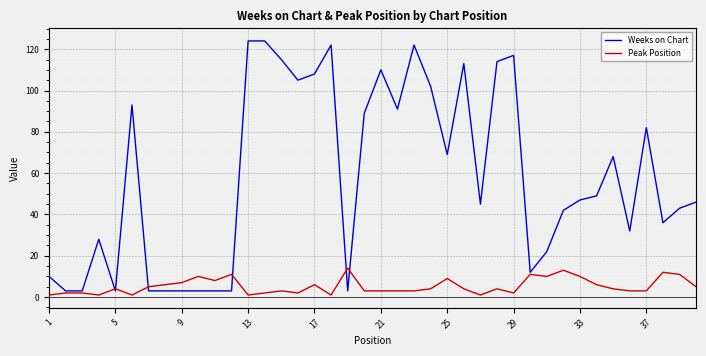

Which series has the largest total across all categories?

Weeks on Chart